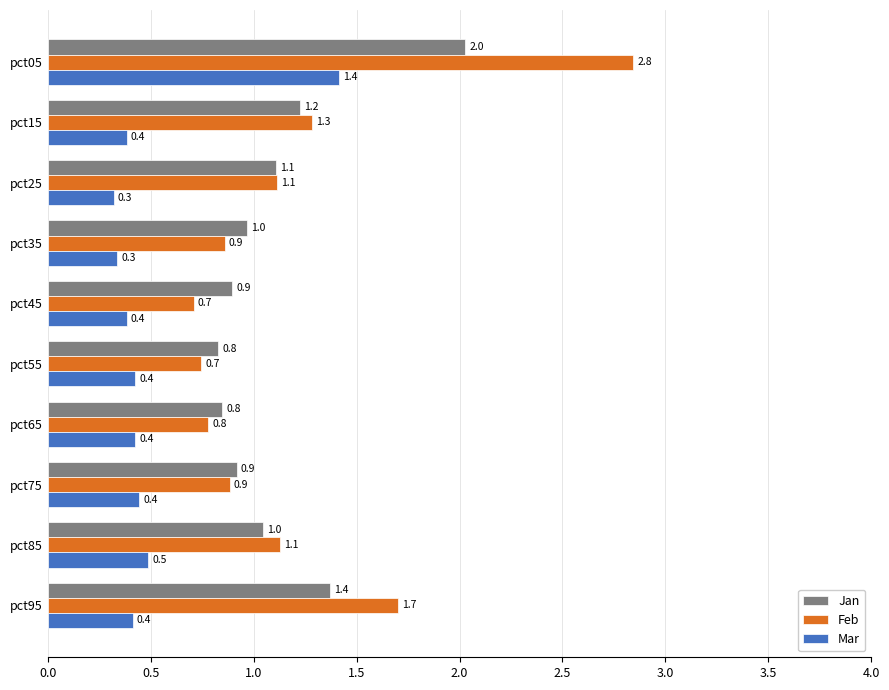

Rank the series at pct95 from highest to lowest value.

Feb, Jan, Mar